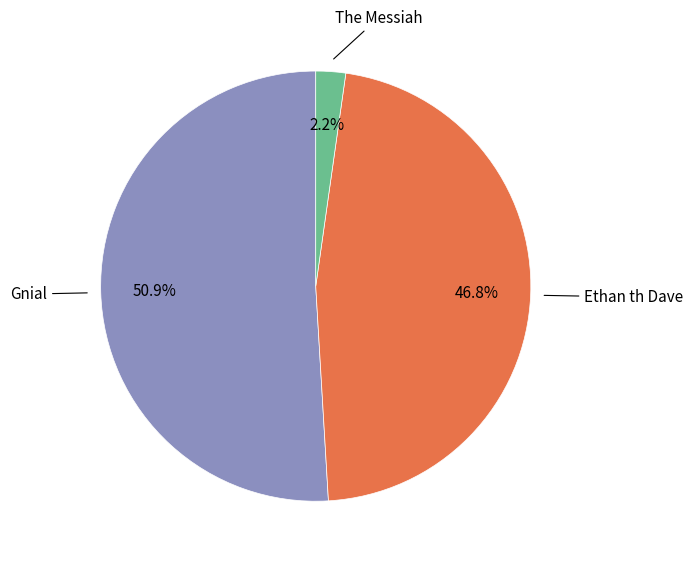

Does any single category account for the majority?

Yes